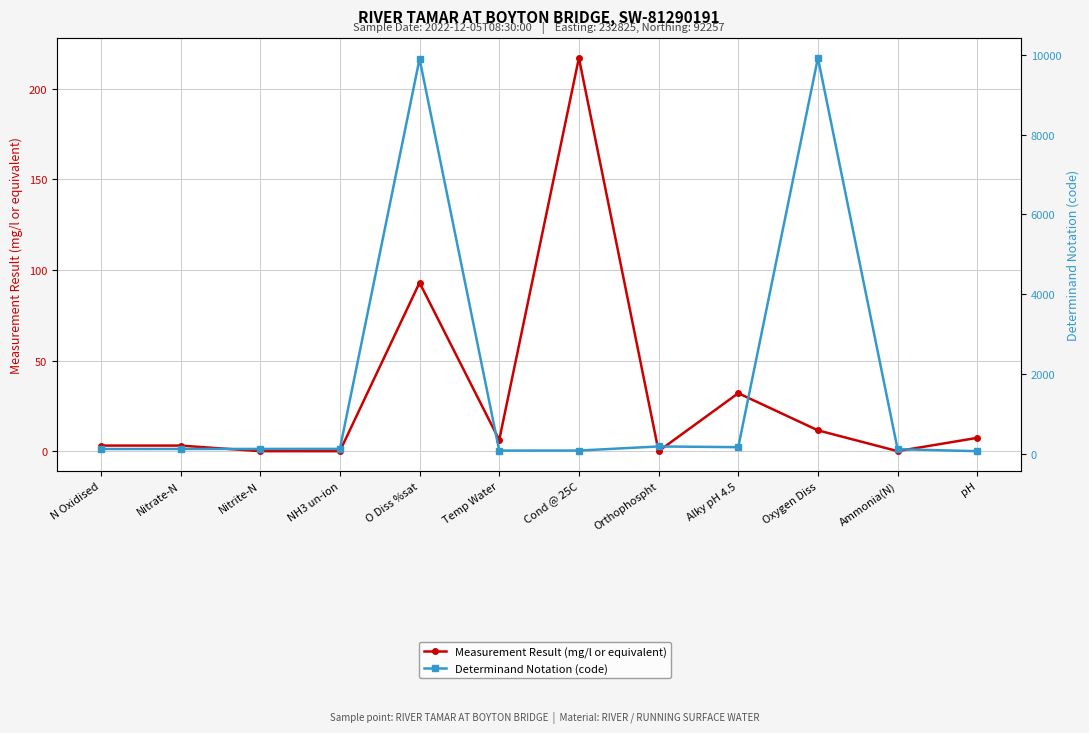

Where do Determinand Notation (code) and Measurement Result (mg/l or equivalent) first cross each other?

Temp Water and Cond @ 25C